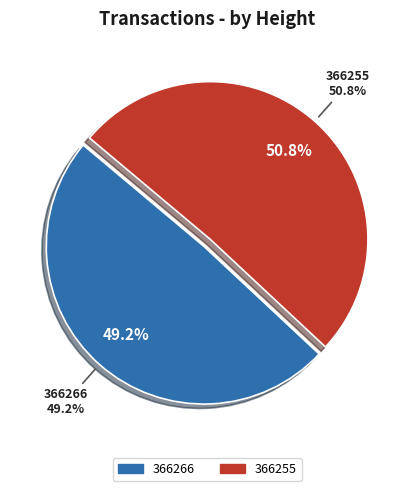

What portion of the pie excludes 366266?

50.8%